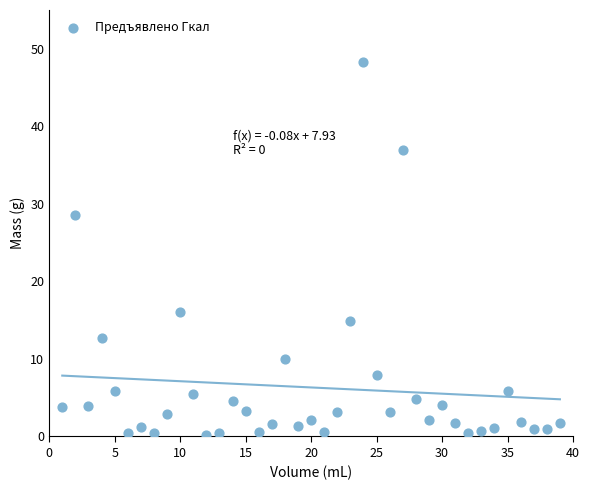

What Y value in the scatter plot is closest to 24?

28.5